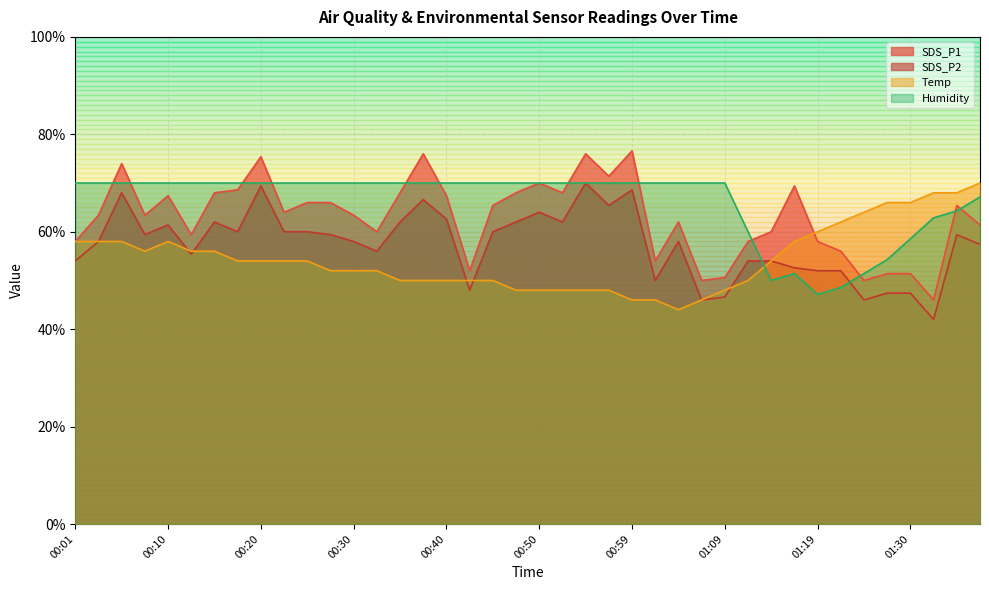

What is the maximum value for Humidity?

70.0